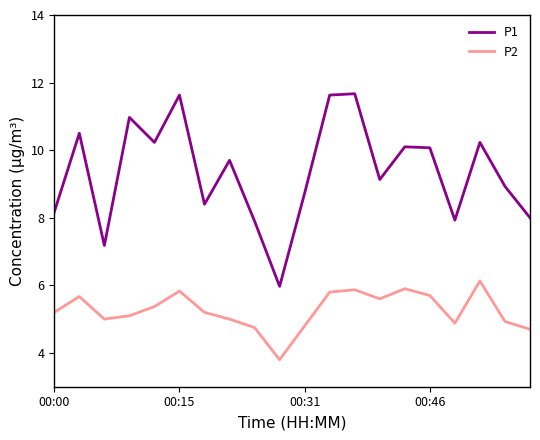

What is the sum of all P1 values?

187.1